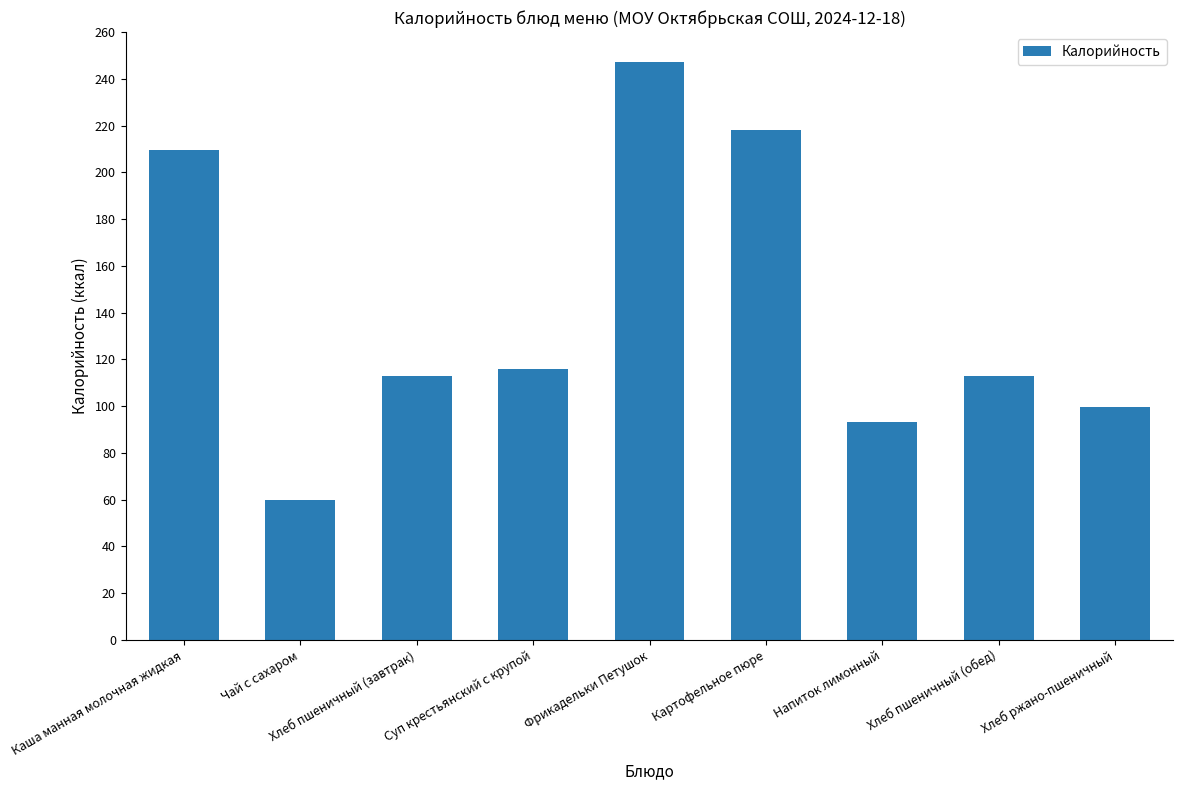

What is the value of the 7th bar from the left?

93.0